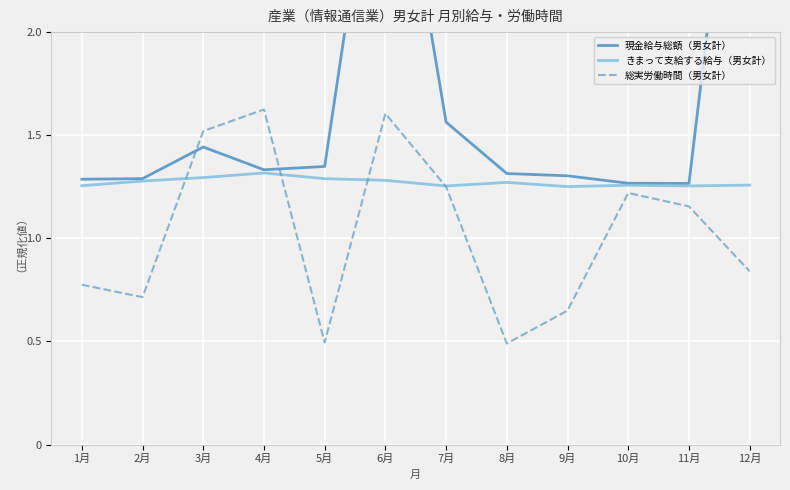

Which label corresponds to the smallest value in the chart?

8月